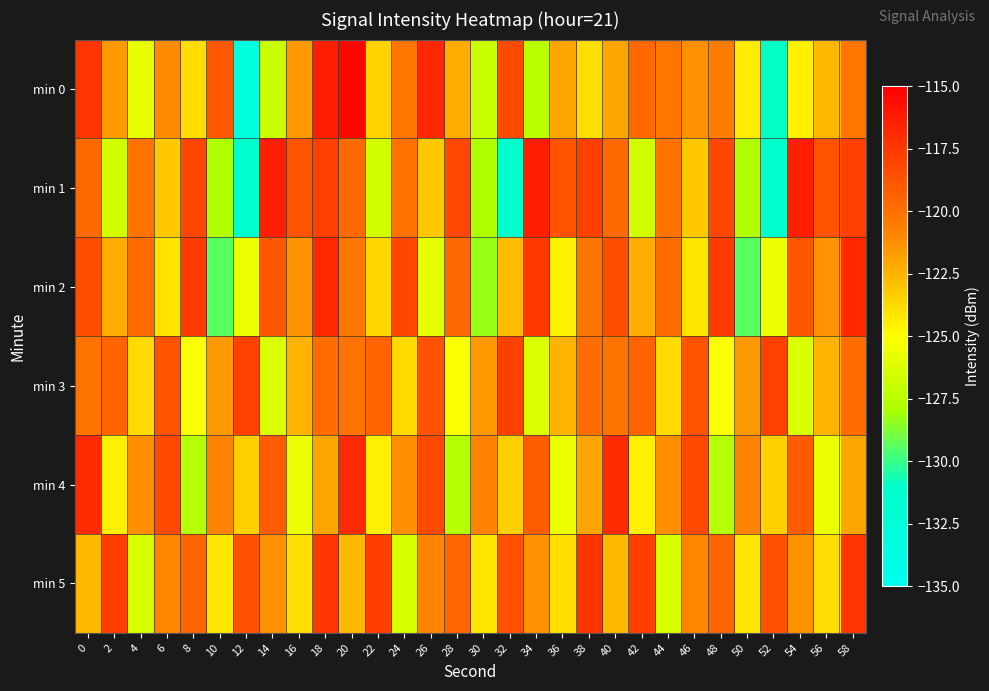

Which series has the largest range (max minus min)?

min 0